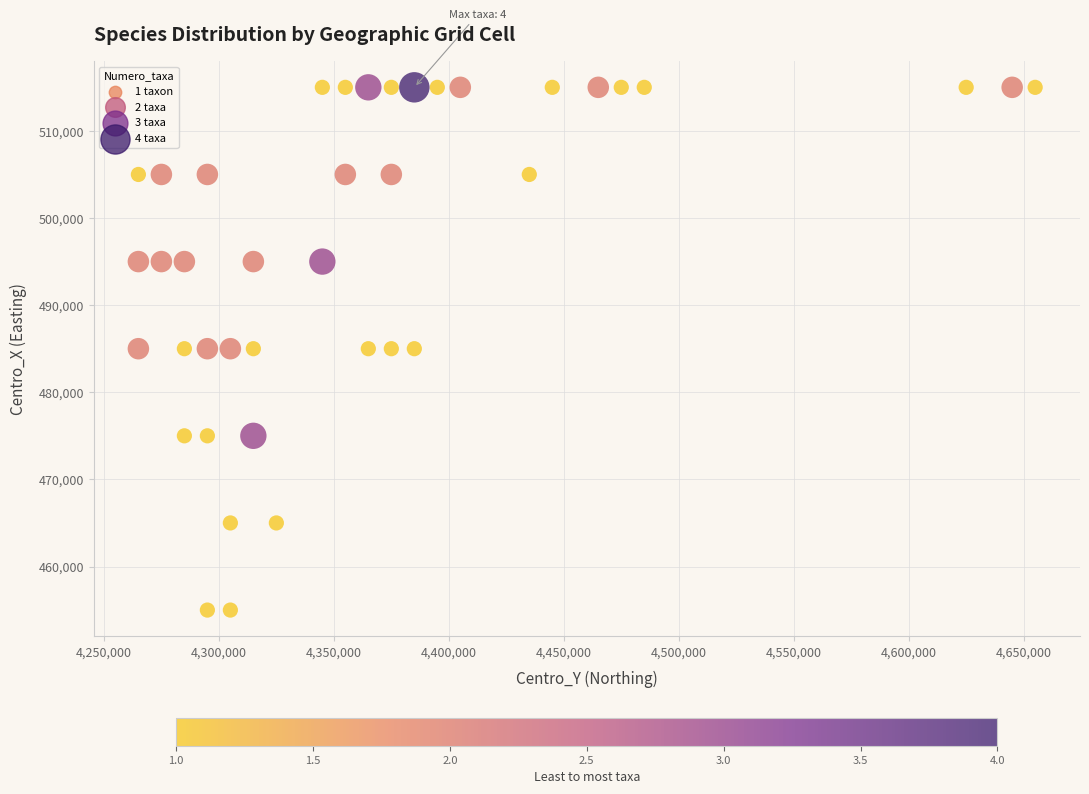

What is the range of X values (max minus min)?

390000